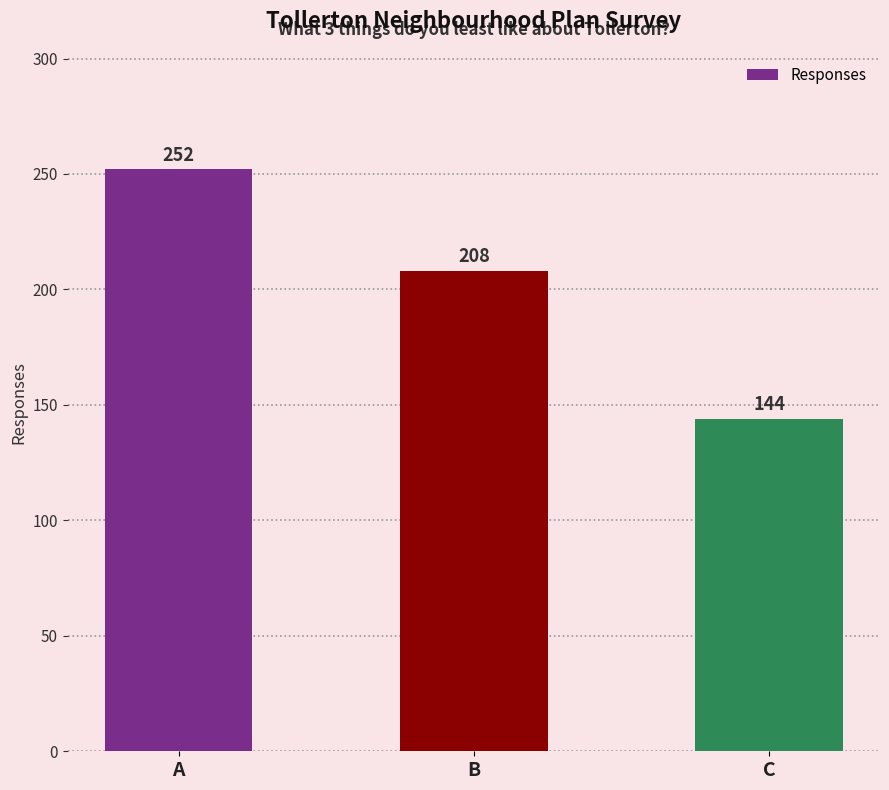

Which has a higher value, B or C?

B